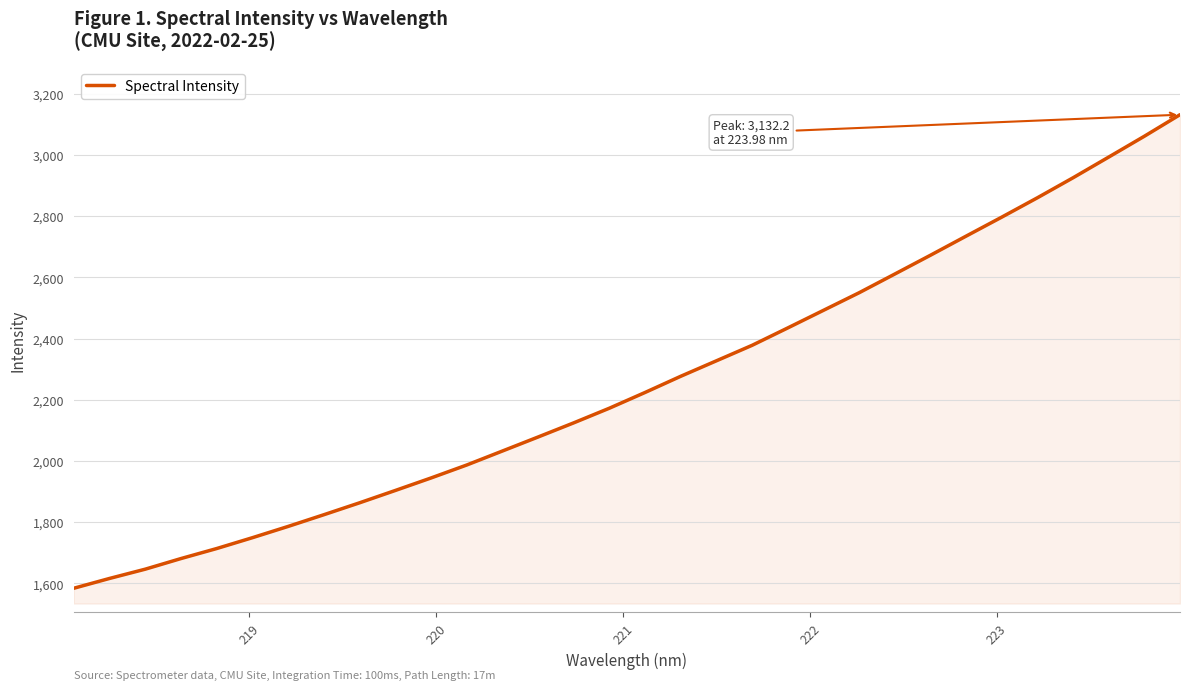

What is the difference between the maximum and minimum values?

1548.2